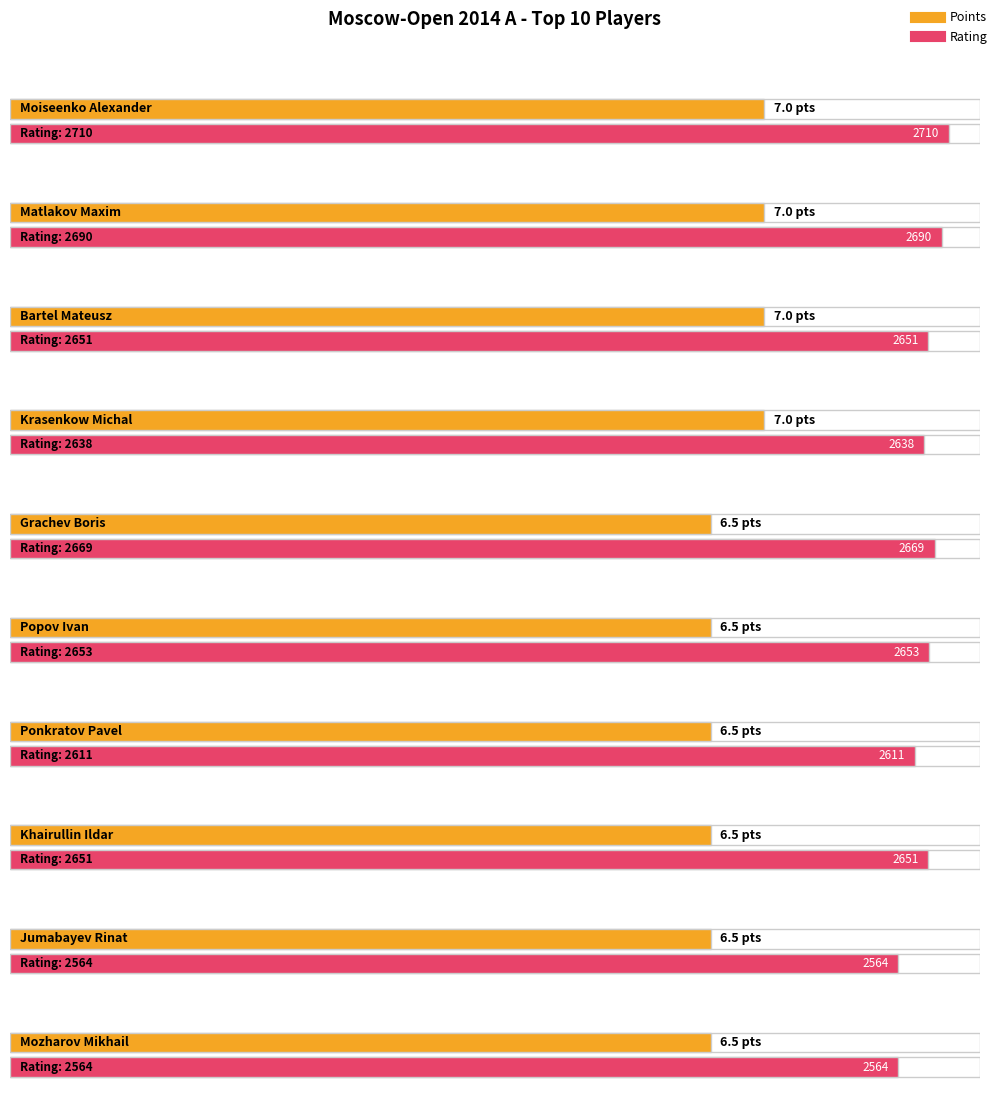

How many bars are there in total?

20